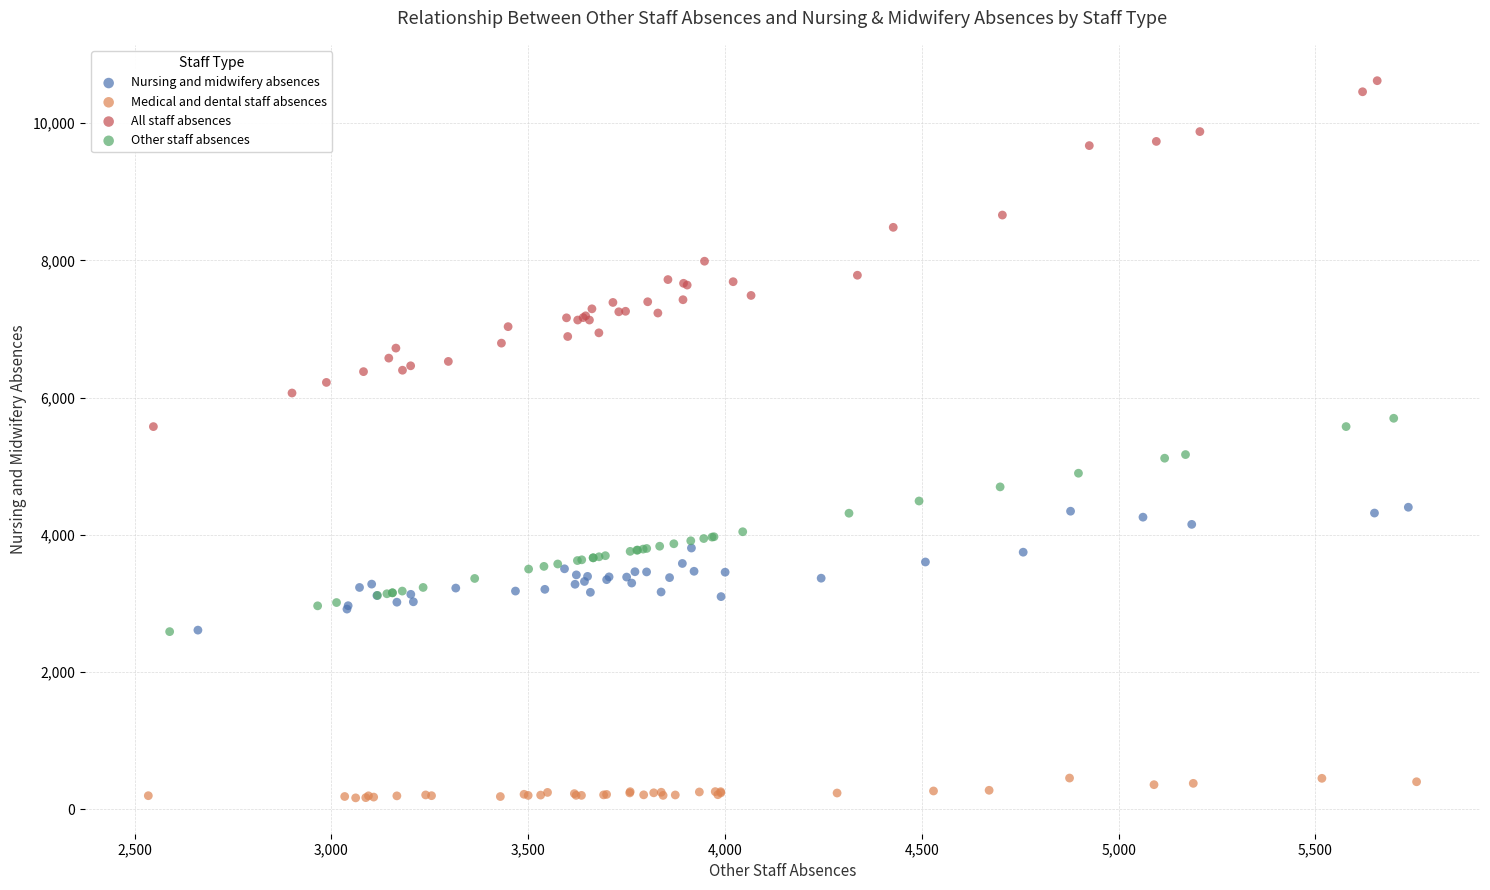

Which series reaches the maximum Y coordinate?

All staff absences